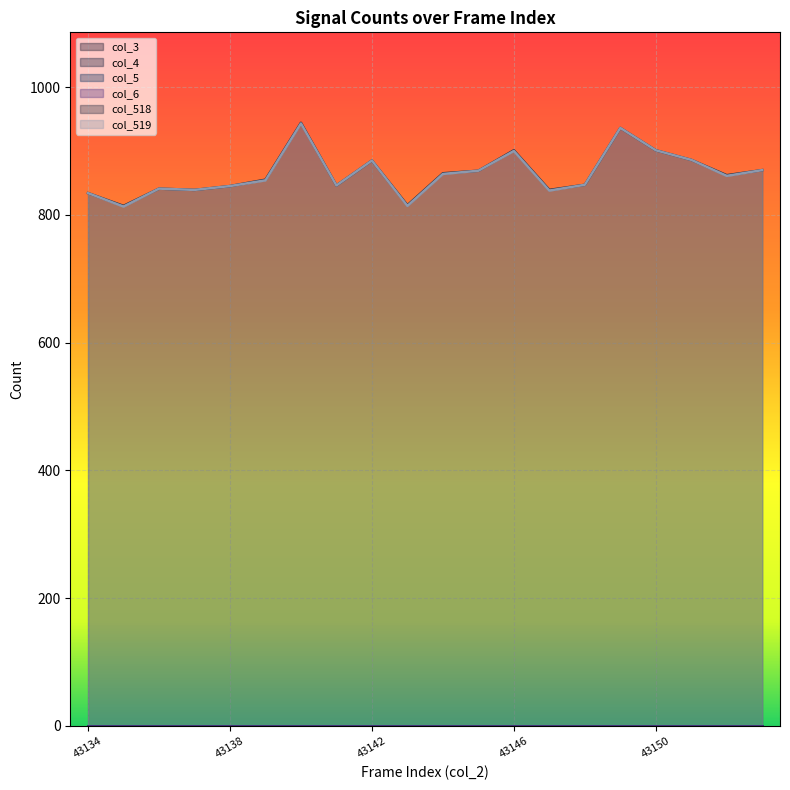

True or false: col_518 and col_4 intersect in this chart.

False